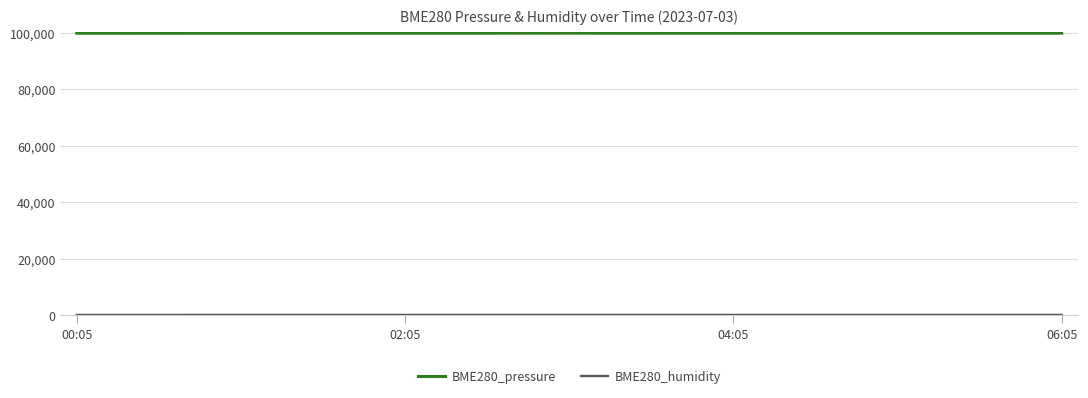

Which series has the largest total across all categories?

BME280_pressure